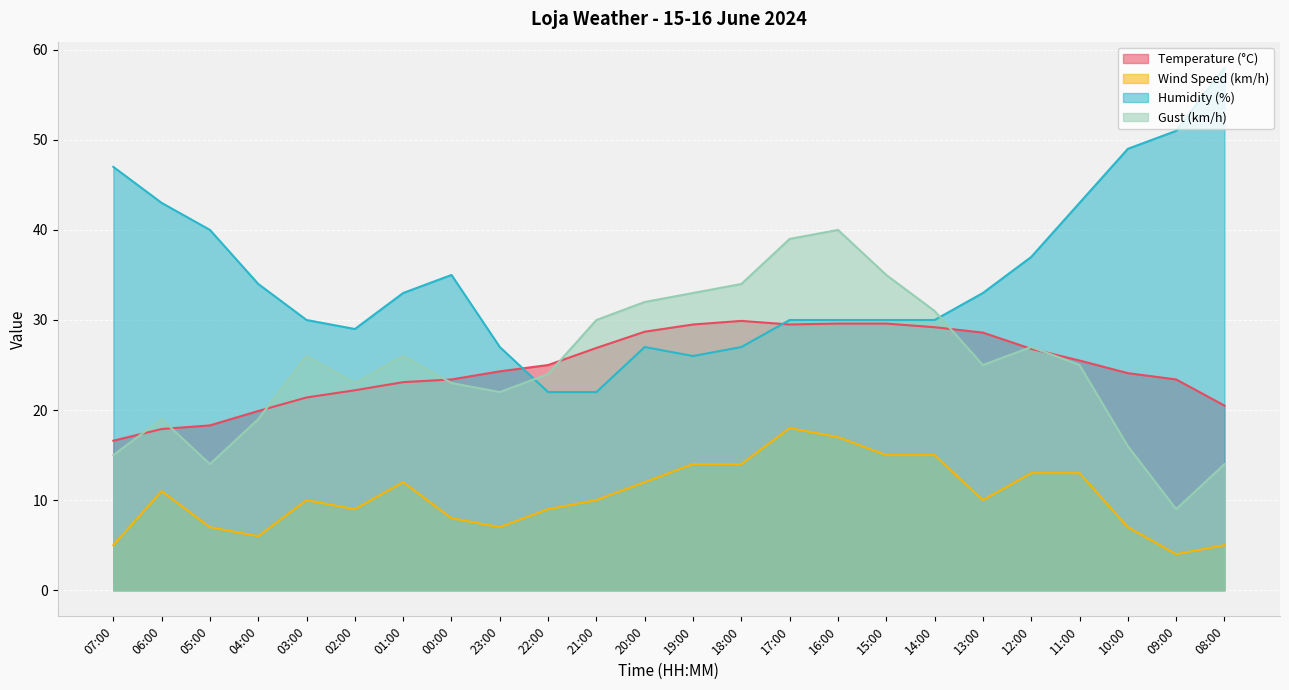

Where does the Gust (km/h) series first go above 25?

03:00